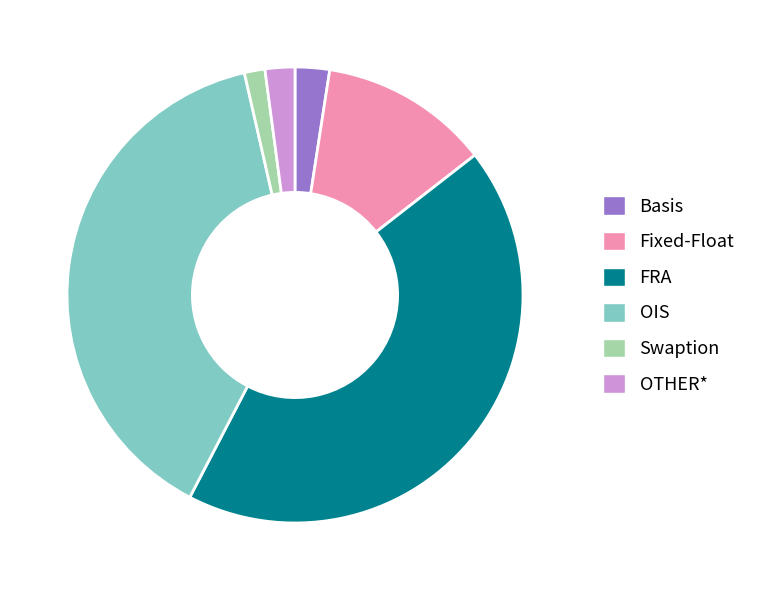

How many slices are in this pie chart?

6